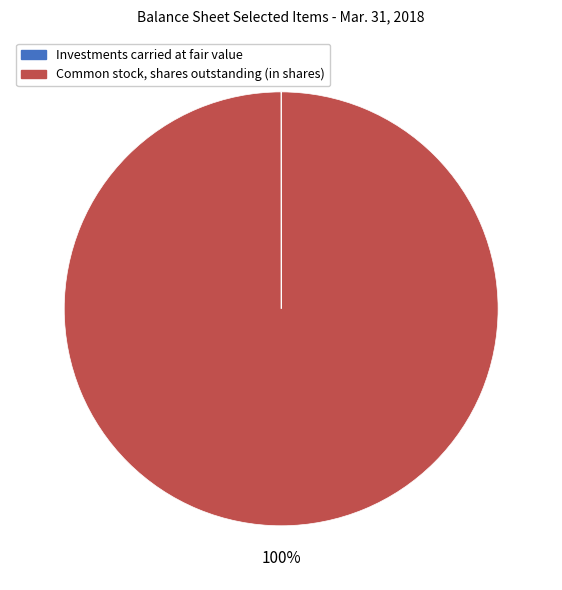

Is it true that Common stock, shares outstanding (in shares) is 100% of the pie?

True